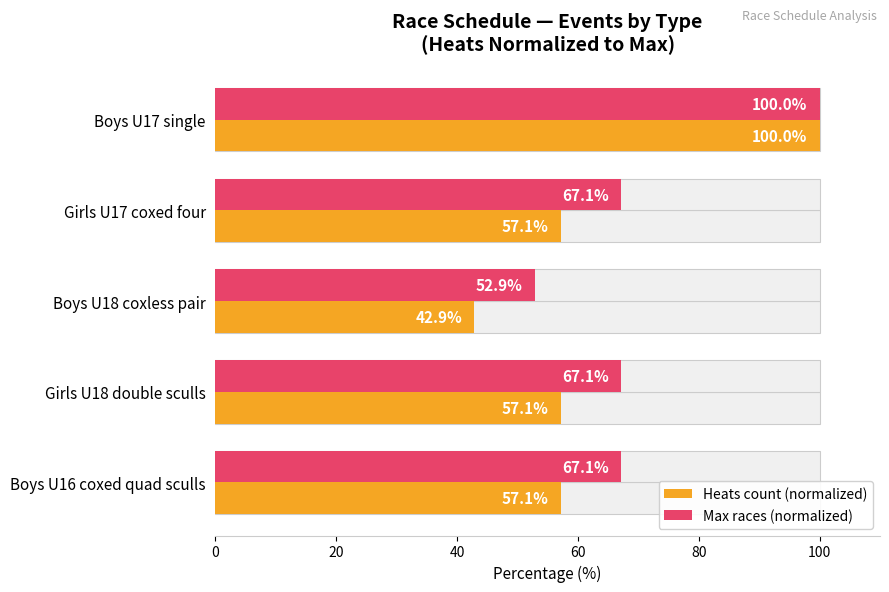

What are all the series names shown in the legend?

Heats count (normalized), Max races (normalized)